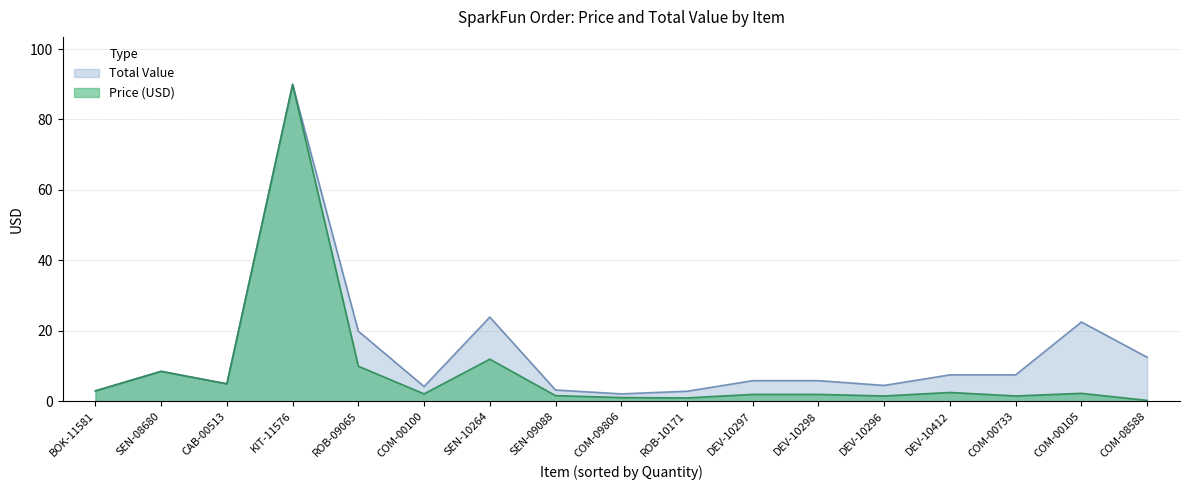

Is the value of Total Value at SEN-10264 greater than the value of Price (USD) at DEV-10297?

Yes